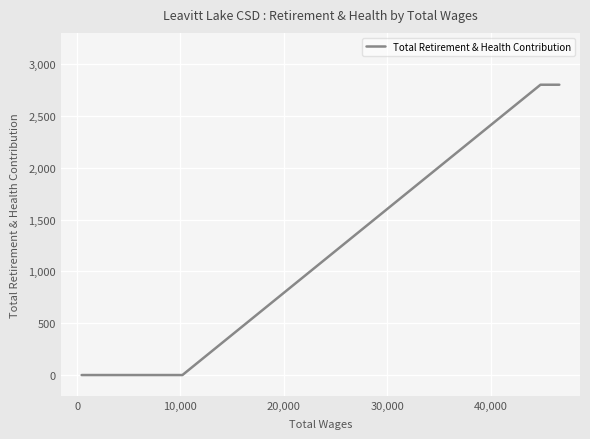

What is the difference between the maximum and minimum values?

2800